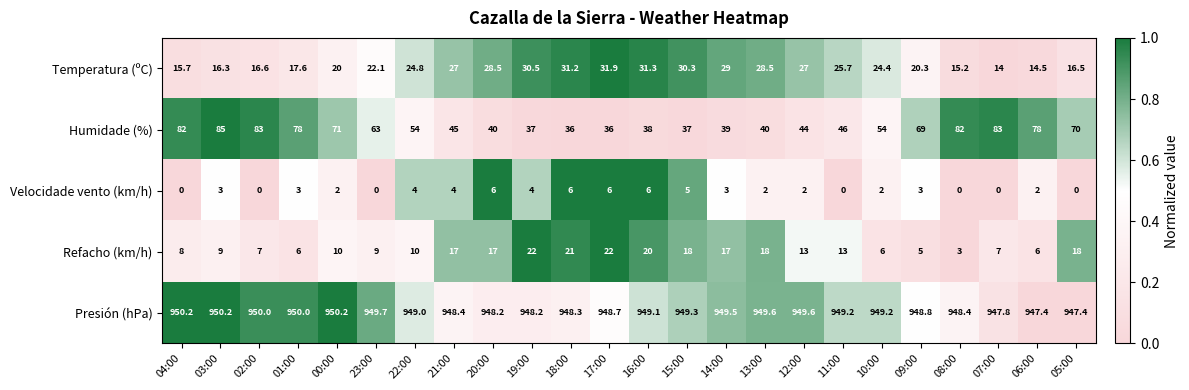

What is the difference between the maximum and minimum values in the Humidade (%) series?

49.0